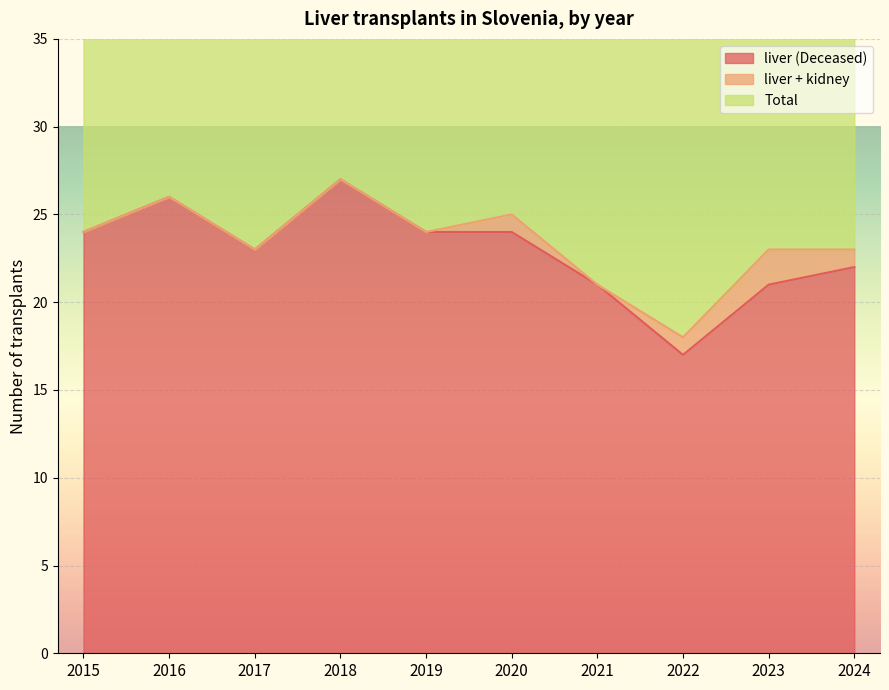

How many lines are shown in the chart?

2